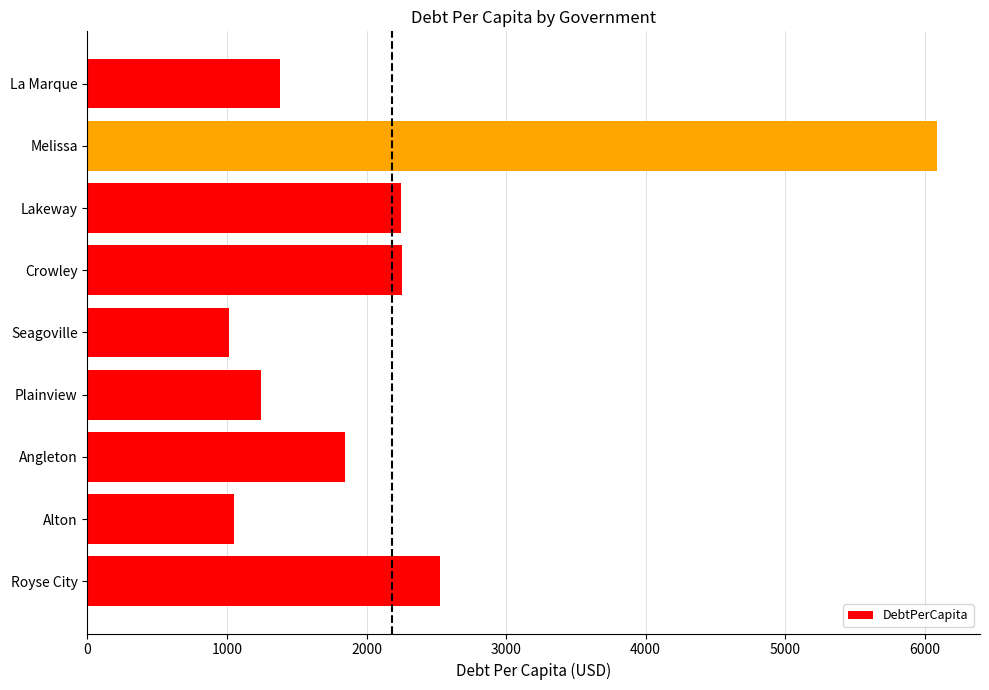

The value at La Marque is 300.2. True or false?

False